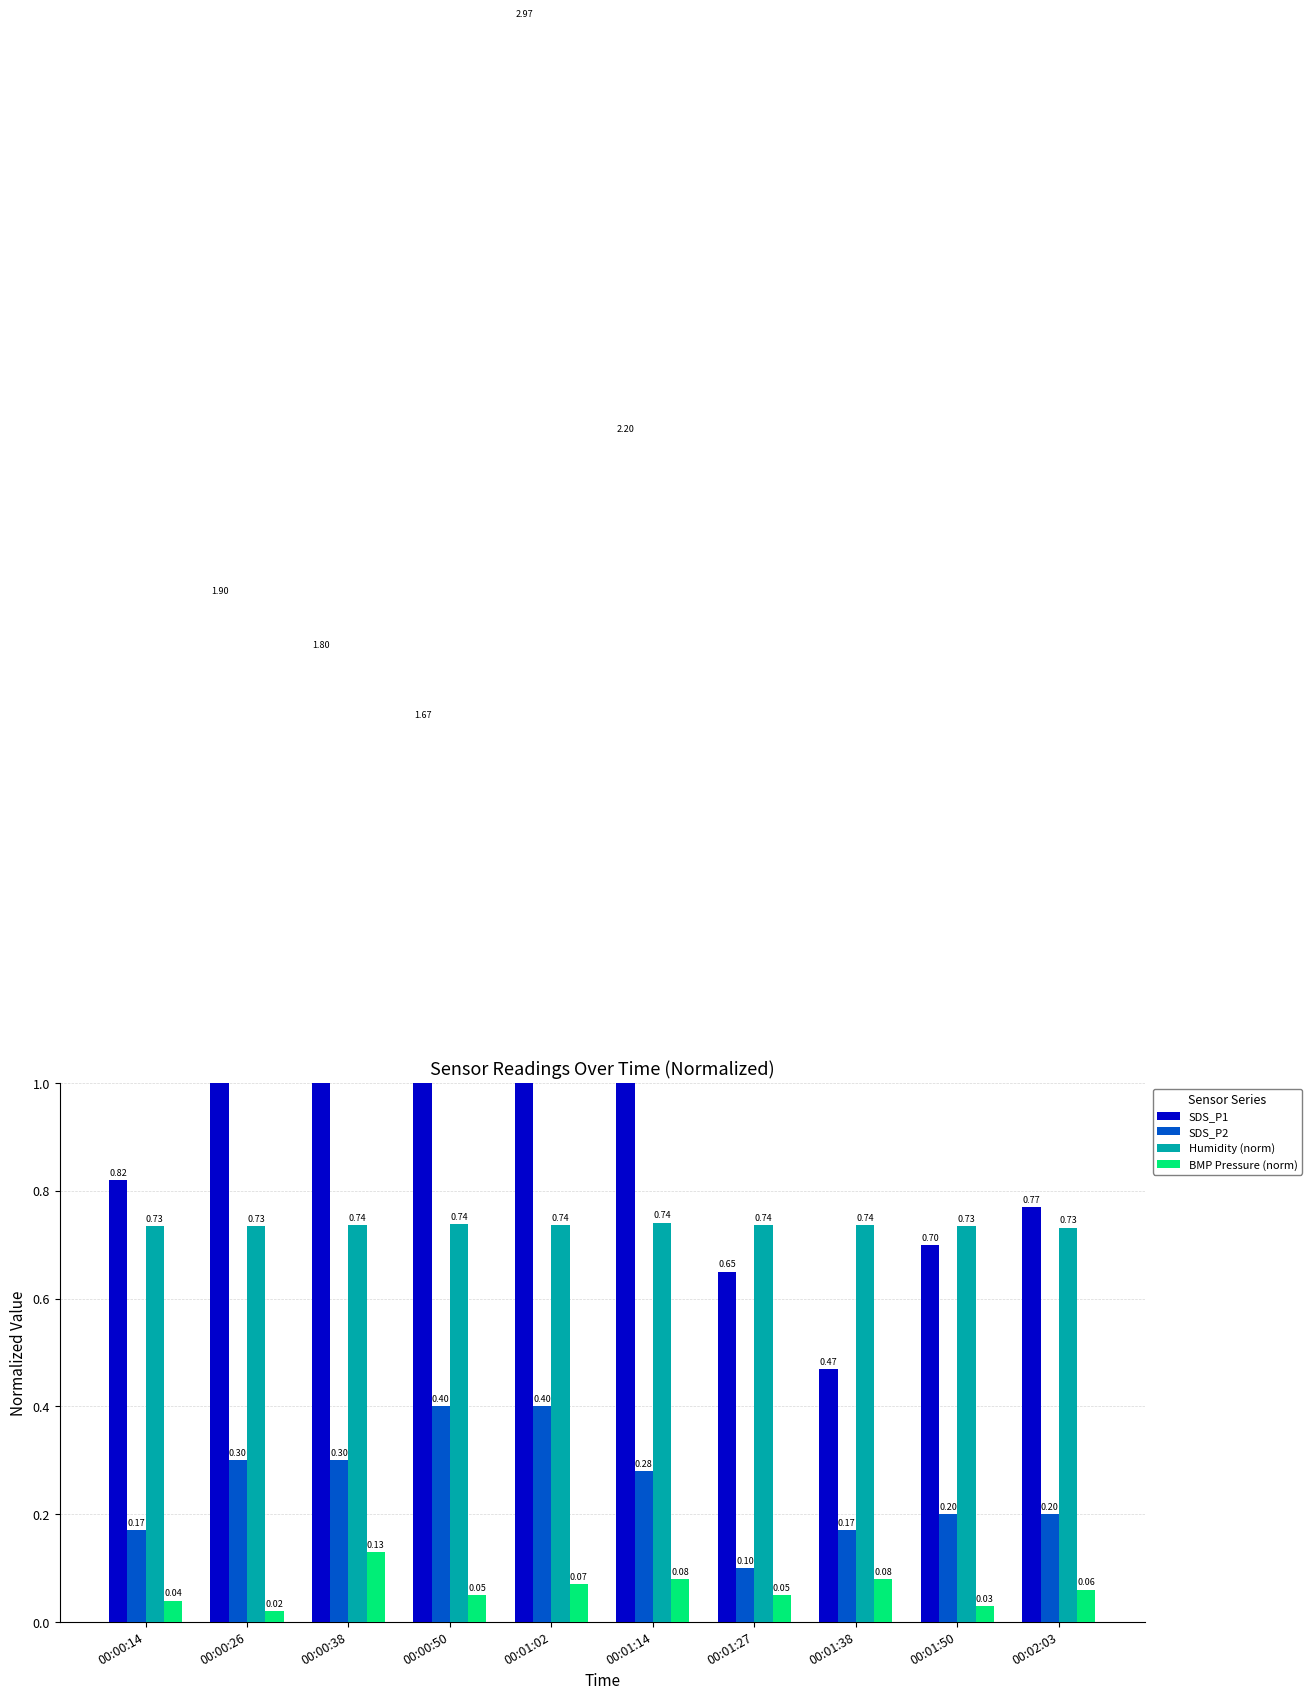

How many bars are there in total?

40